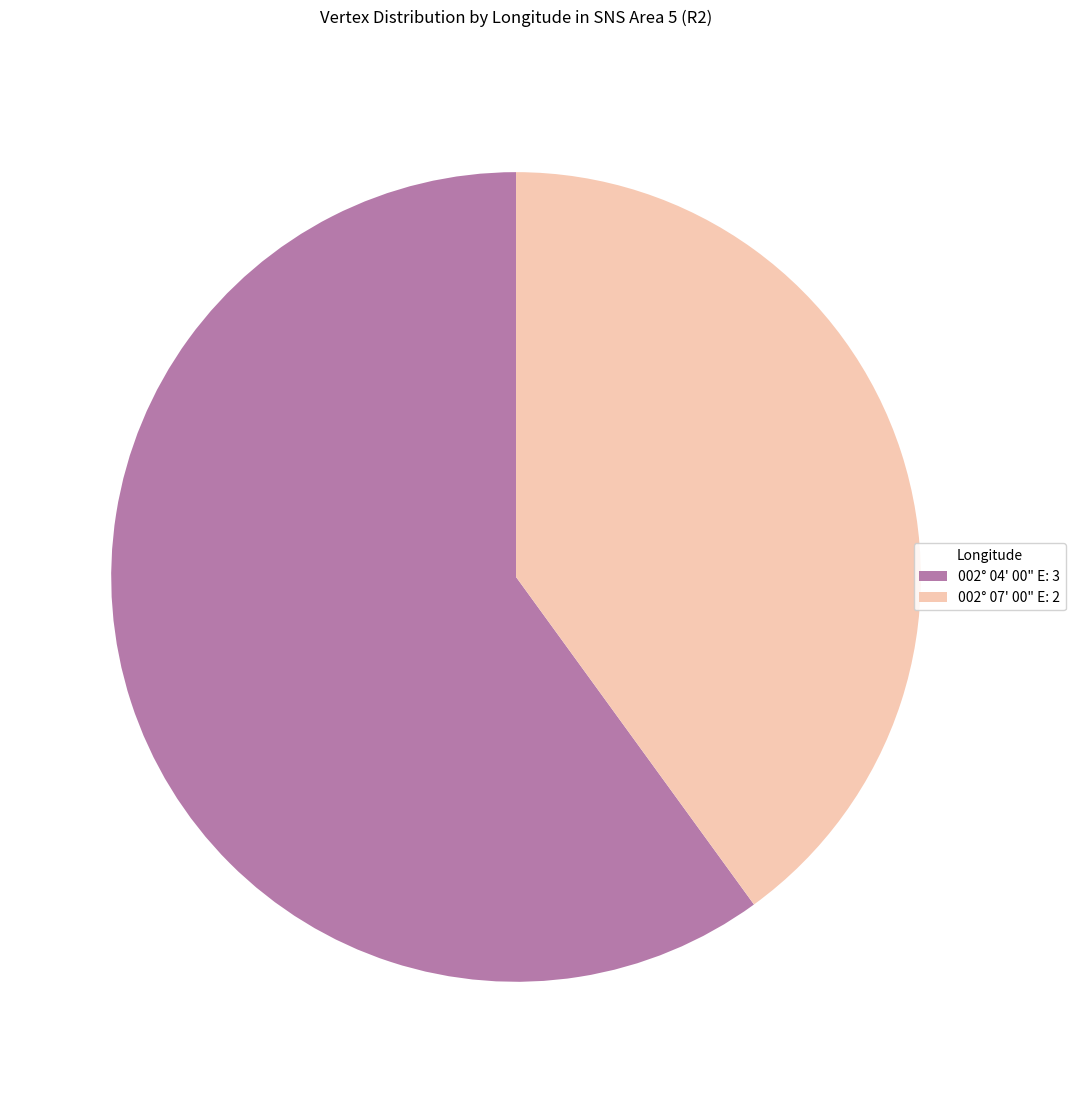

Which category accounts for the majority?

002° 04' 00" E